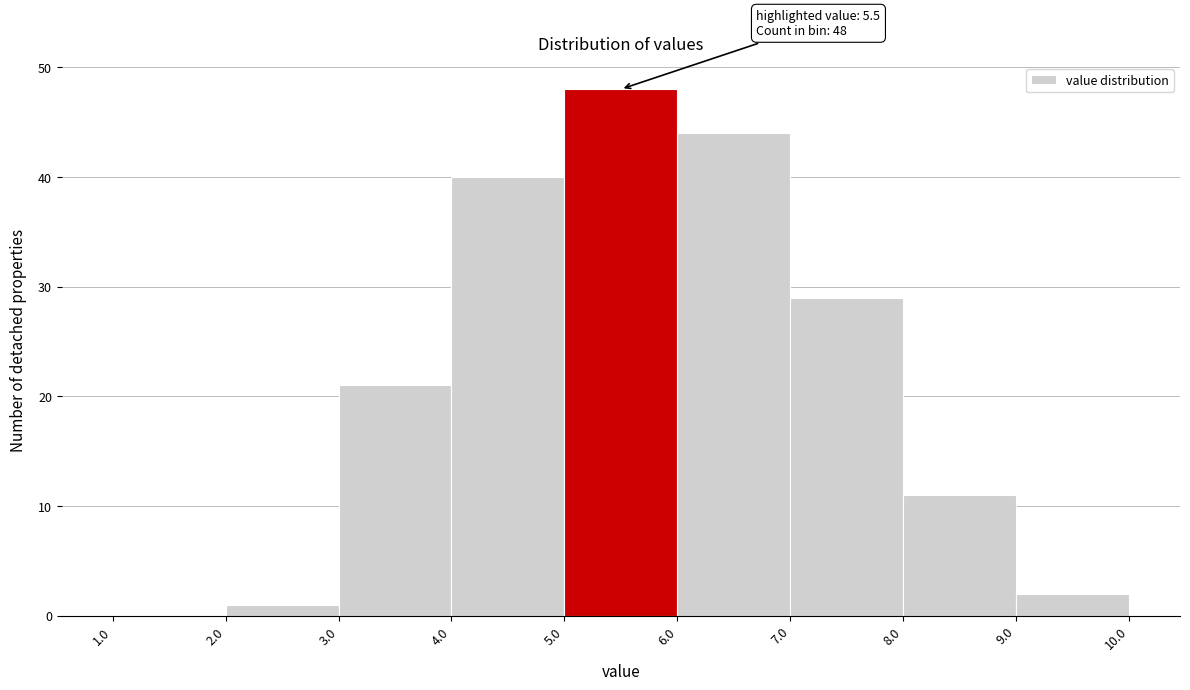

Over which range of the x-axis is the bar tallest?

5.0 to 6.0